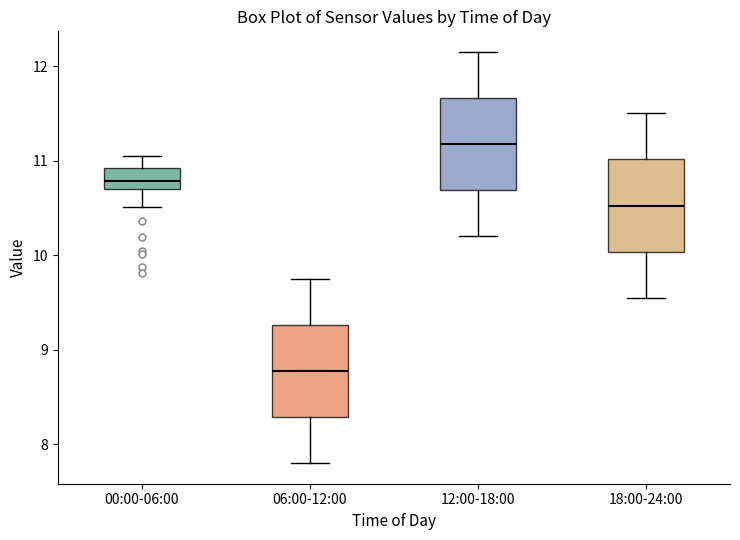

Reading left to right, transcribe this box plot: for each box, give where its median line is, the range the box spans, and where its two whiskers end, as read against the y-axis. The values are not printed on the chart, so give them approximately, as read against the axis.

00:00-06:00: median 10.8, box 10.7 to 10.9, whiskers 10.5 to 11.1
06:00-12:00: median 8.8, box 8.3 to 9.3, whiskers 7.8 to 9.8
12:00-18:00: median 11.2, box 10.7 to 11.7, whiskers 10.2 to 12.2
18:00-24:00: median 10.5, box 10.0 to 11.0, whiskers 9.6 to 11.5